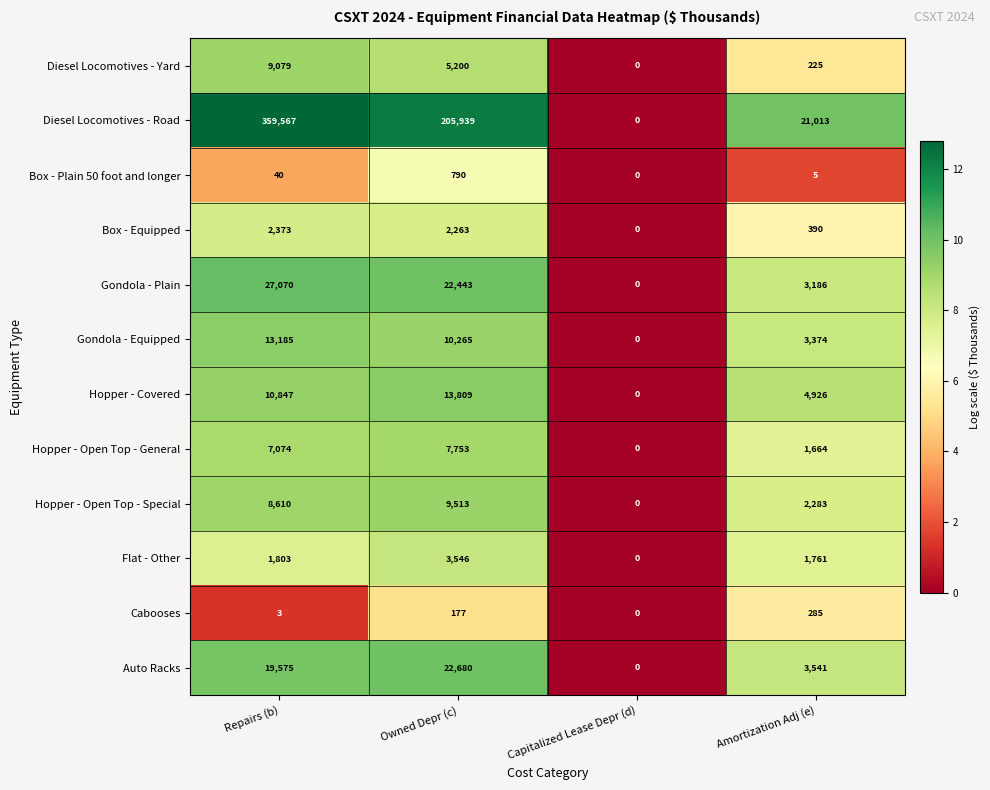

What is the spread (max minus min) of values at Owned Depr (c)?

205762